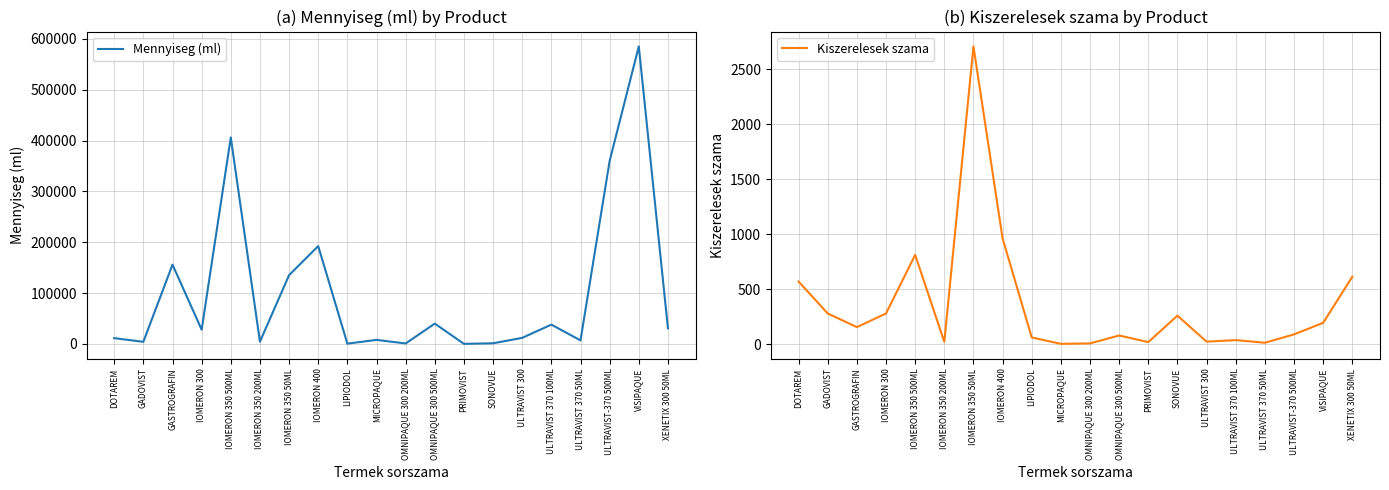

How many data points in Mennyiseg (ml) are above 28000?

9